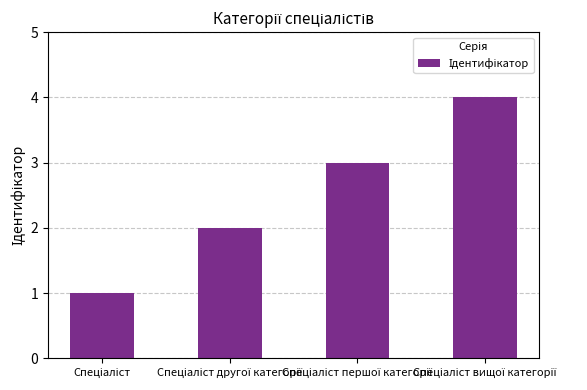

What is the maximum value shown in the chart?

4